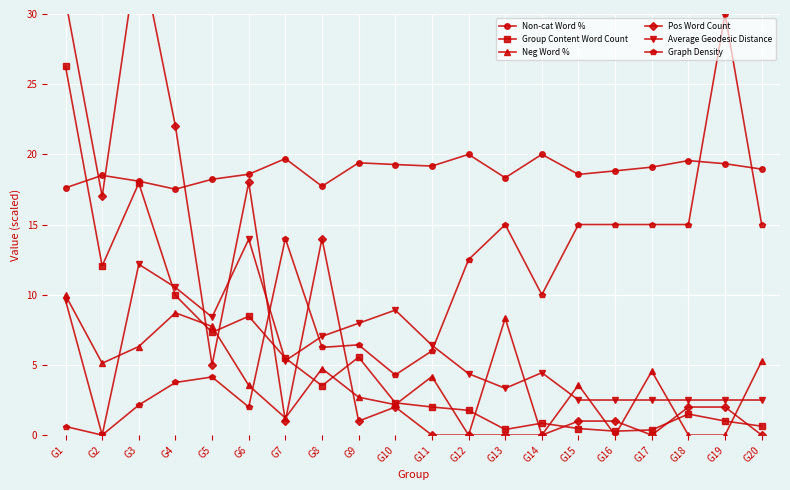

What is the average value of the Non-cat Word % series?

18.8